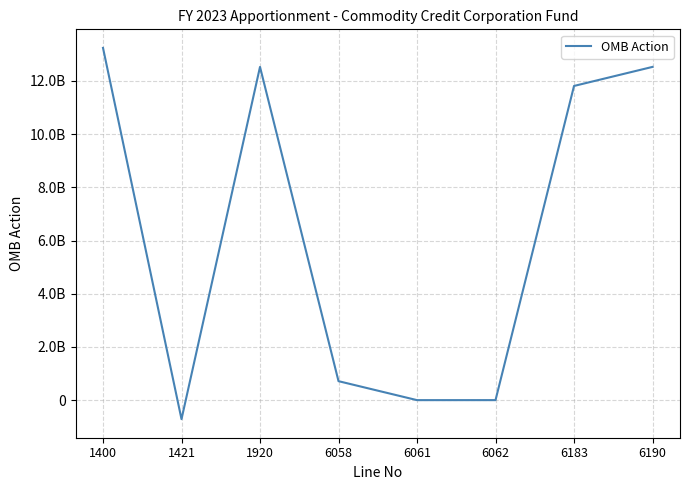

Is it true that the value at 6190 is 12526708224?

True